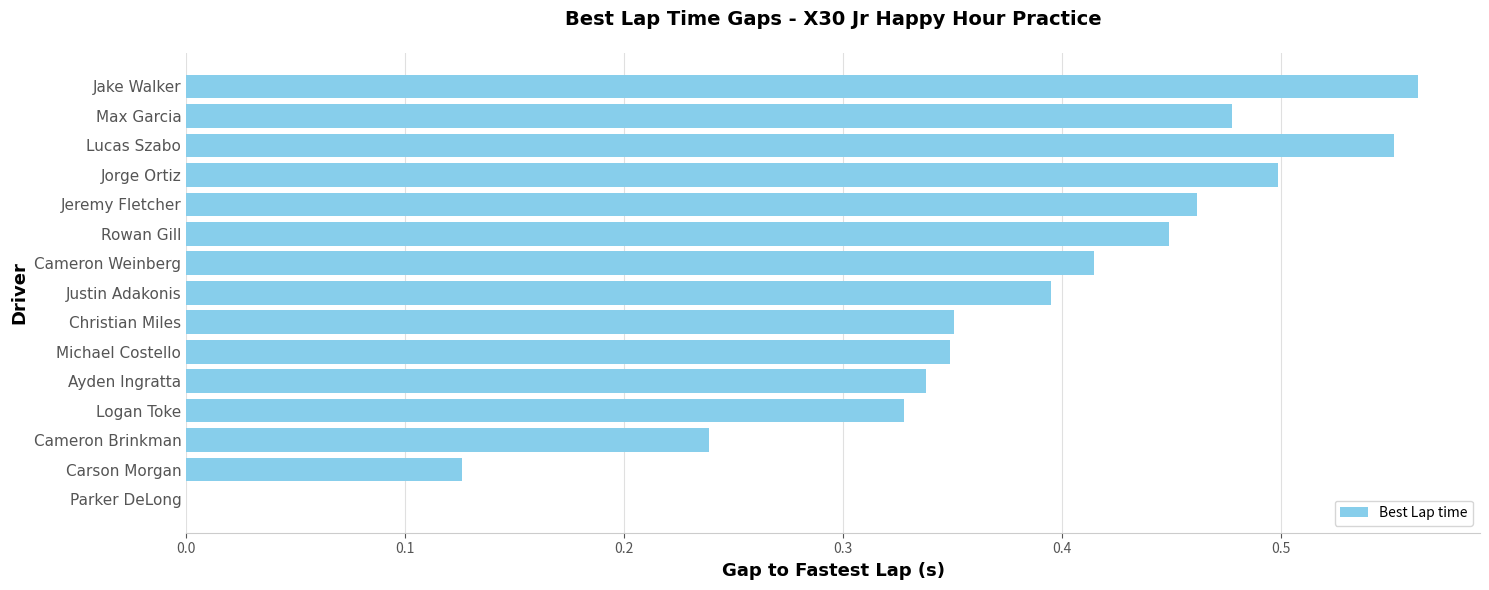

Is it true that the value at Carson Morgan is 0.2?

False